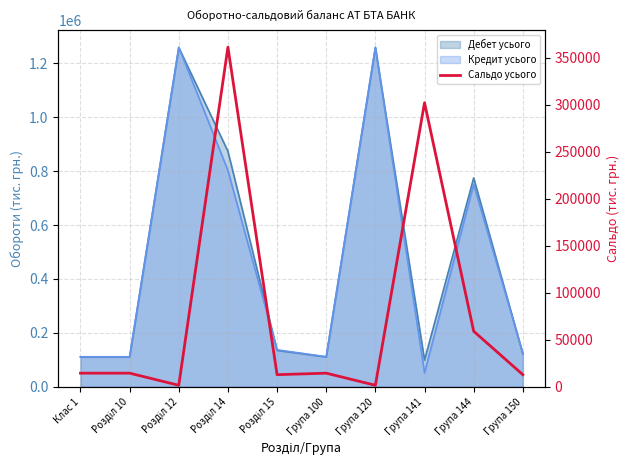

Reading left to right, what are all the values shown in this chart?

14446.6	14446.6	1555.8	361174.3	12837.4	14446.6	1555.8	302122.3	59052.0	12837.4